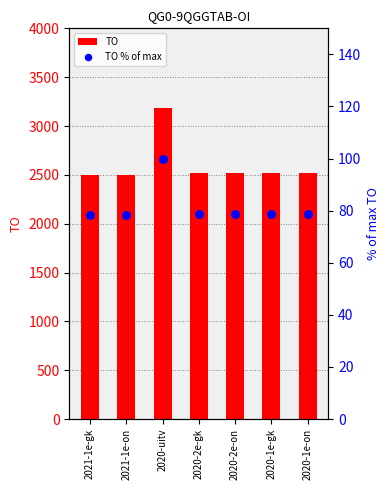

Is the value of TO % of max at 2020-1e-on greater than the value of TO at 2021-1e-on?

No